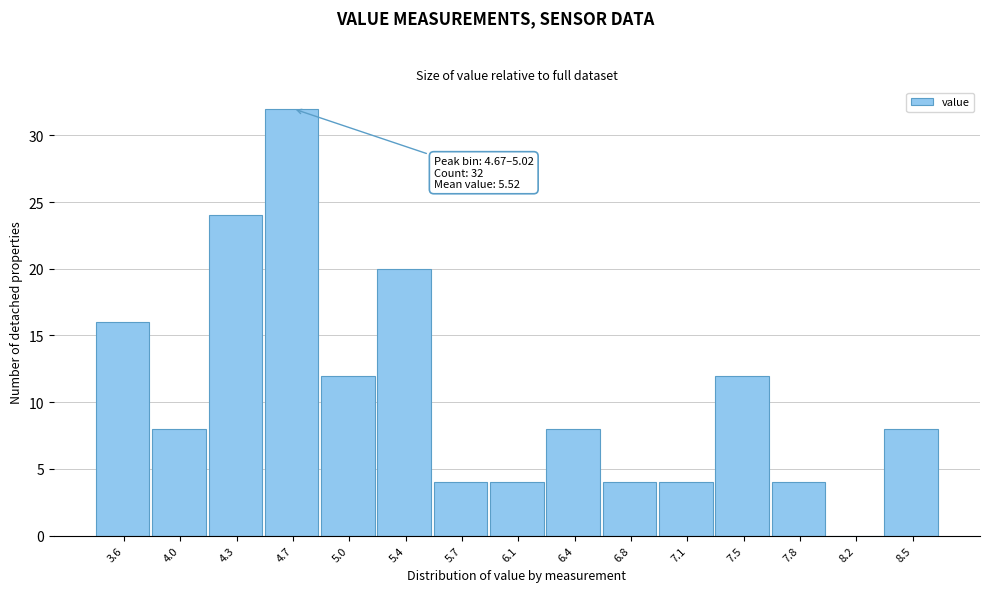

Reading left to right, transcribe all the data shown in this chart.

3.6=16	4.0=8	4.3=24	4.7=32	5.0=12	5.4=20	5.7=4	6.1=4	6.4=8	6.8=4	7.1=4	7.5=12	7.8=4	8.2=0	8.5=8